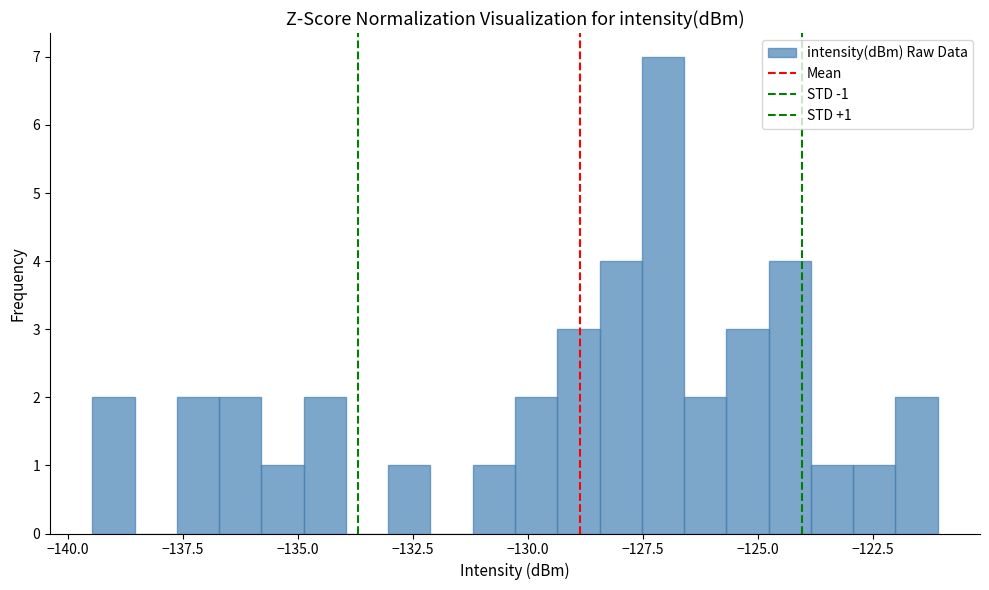

Around what value on the x-axis is the tallest bar? Give the approximate position of its centre, as read against the axis.

-127.0